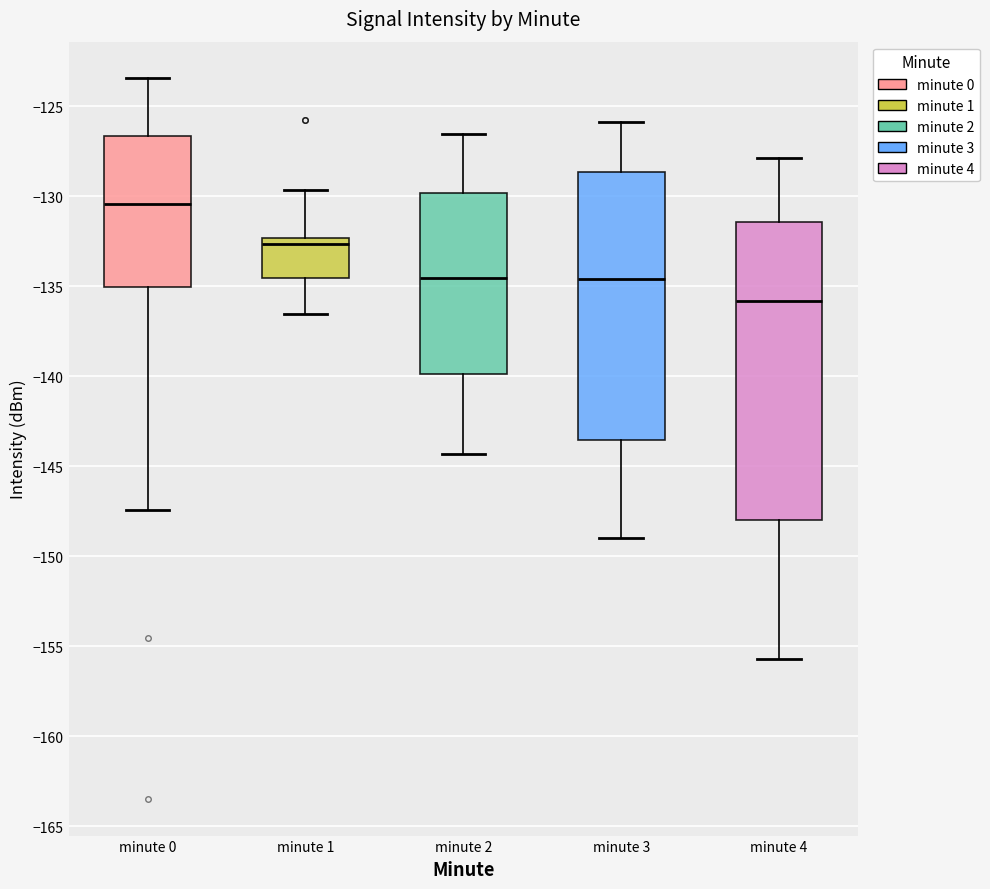

Which box is the tallest, from its lower edge to its upper edge?

minute 4